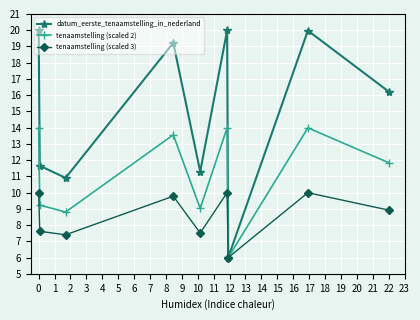

Which series has the widest spread of values?

datum_eerste_tenaamstelling_in_nederland